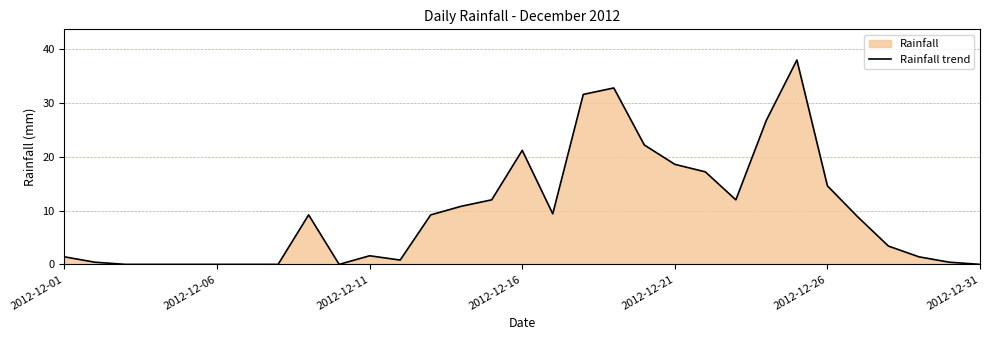

What is the maximum value shown in the chart?

38.0